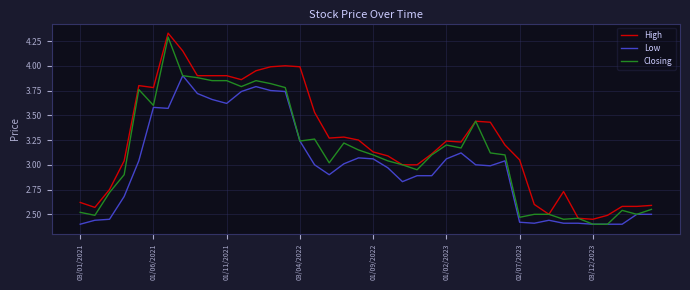

At how many categories does at least one series exceed 2?

40